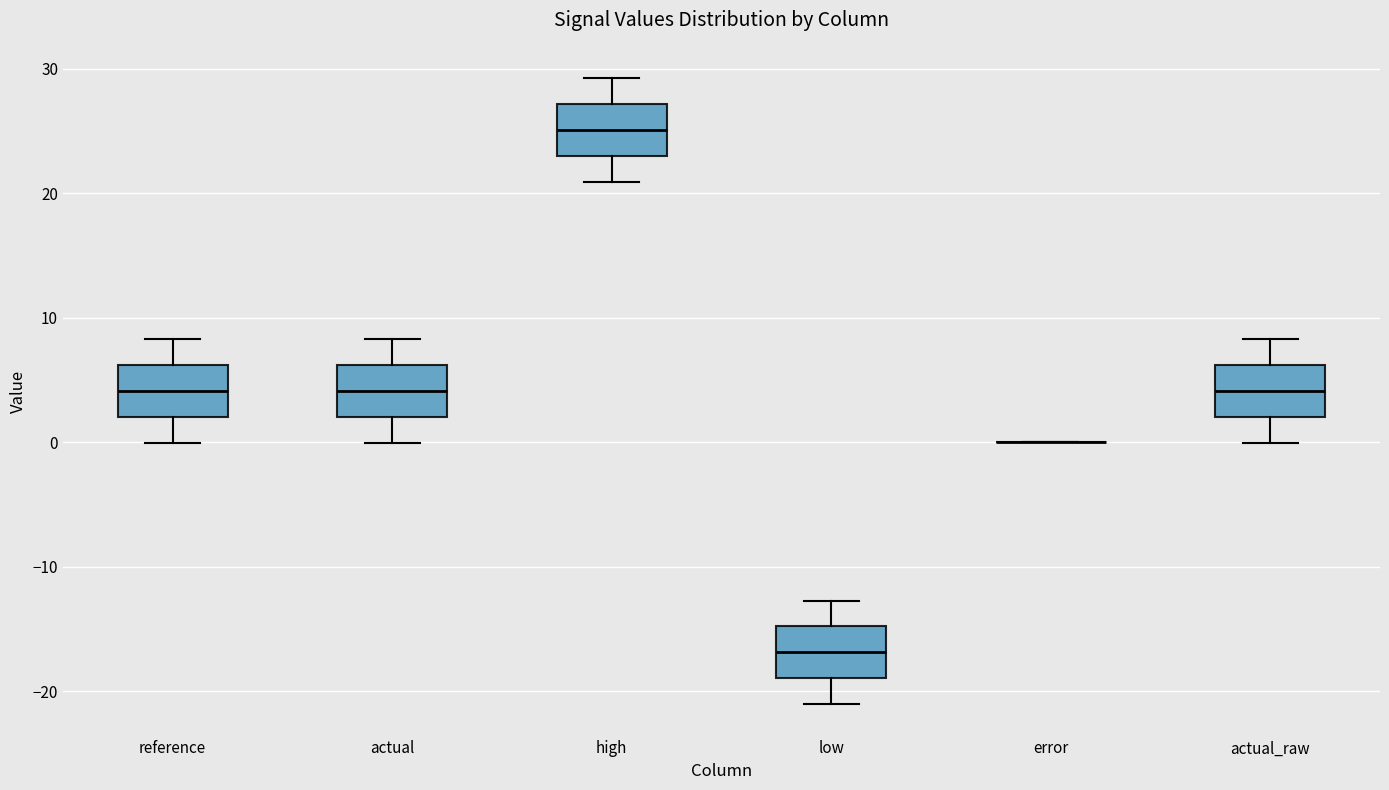

Where is the upper edge of the box for reference on the y-axis? The values are not printed on the chart, so give them approximately, as read against the axis.

6